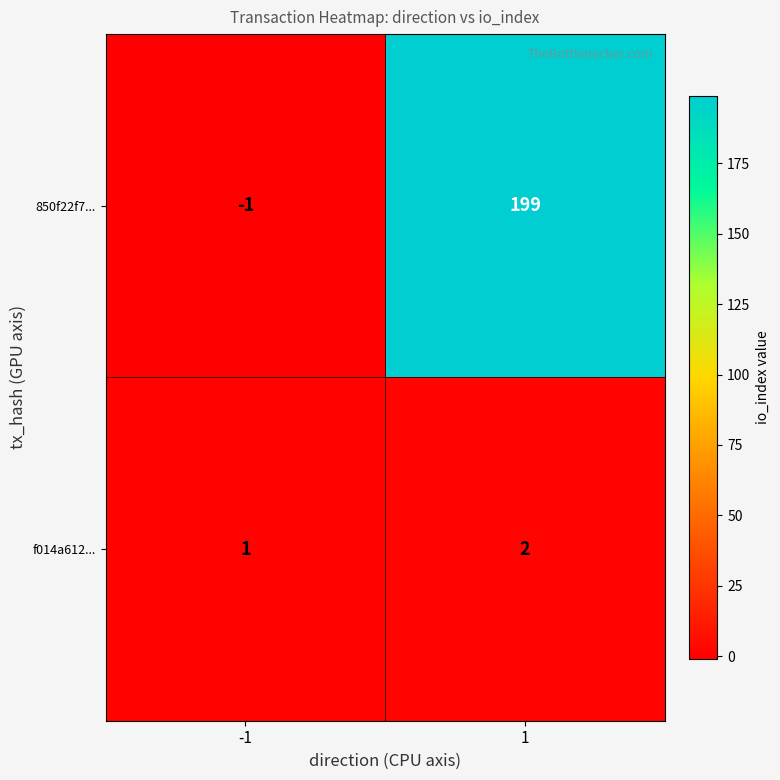

What is the greatest value displayed?

199